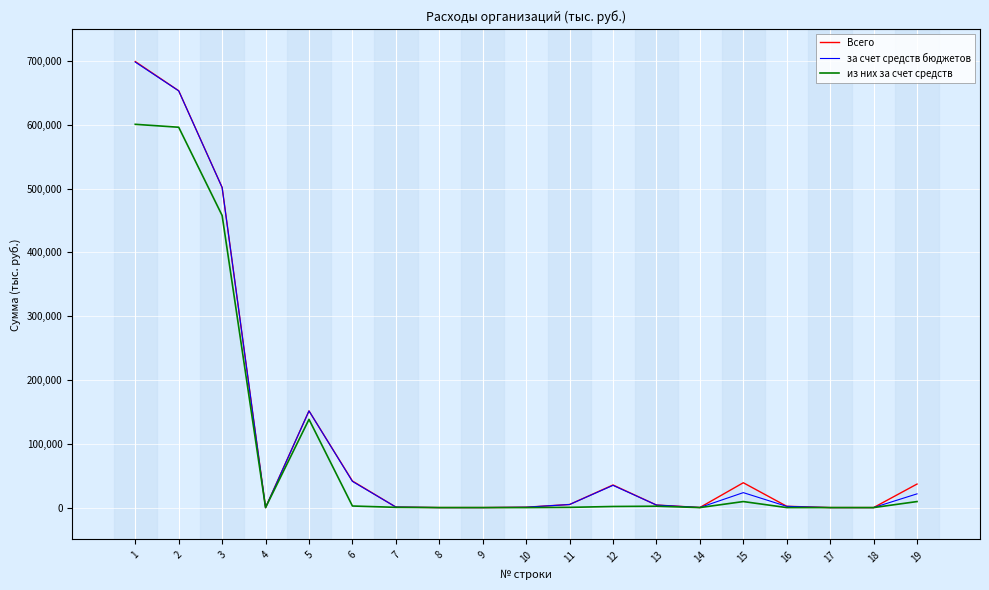

Which series has the largest range (max minus min)?

Всего